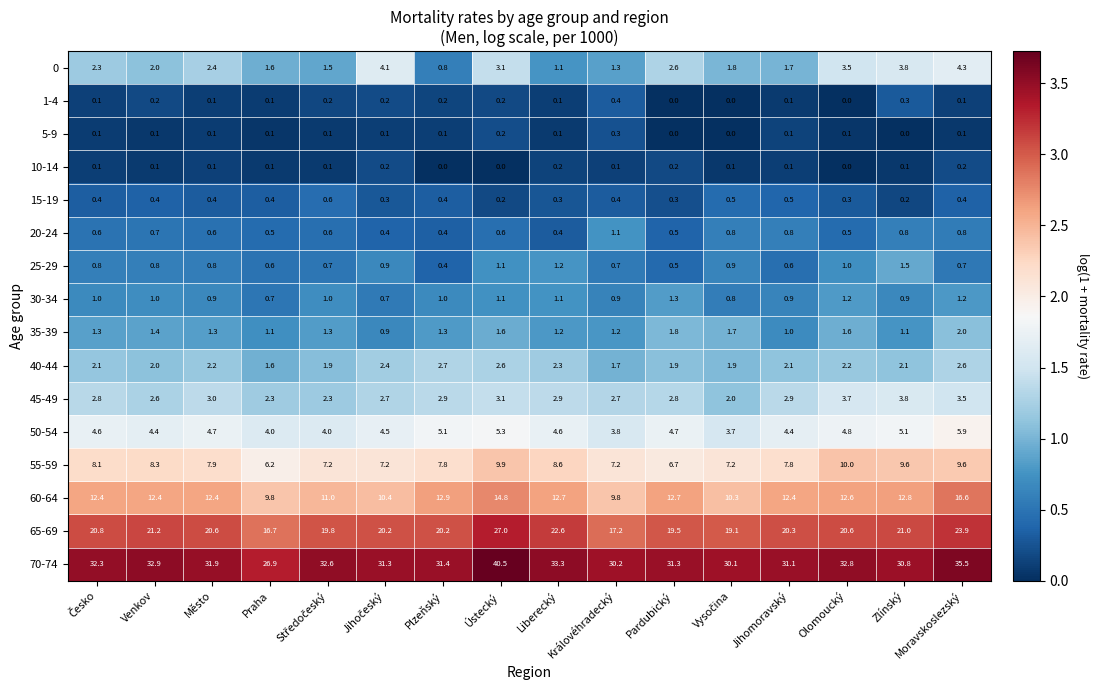

What is the maximum value shown in the chart?

40.5